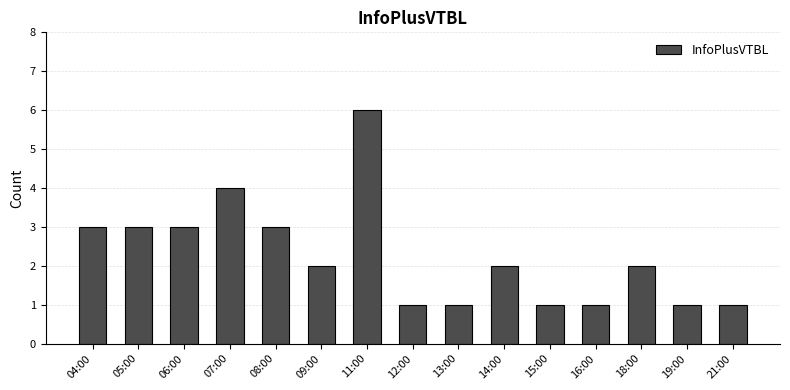

At which label does the data first exceed 2?

04:00